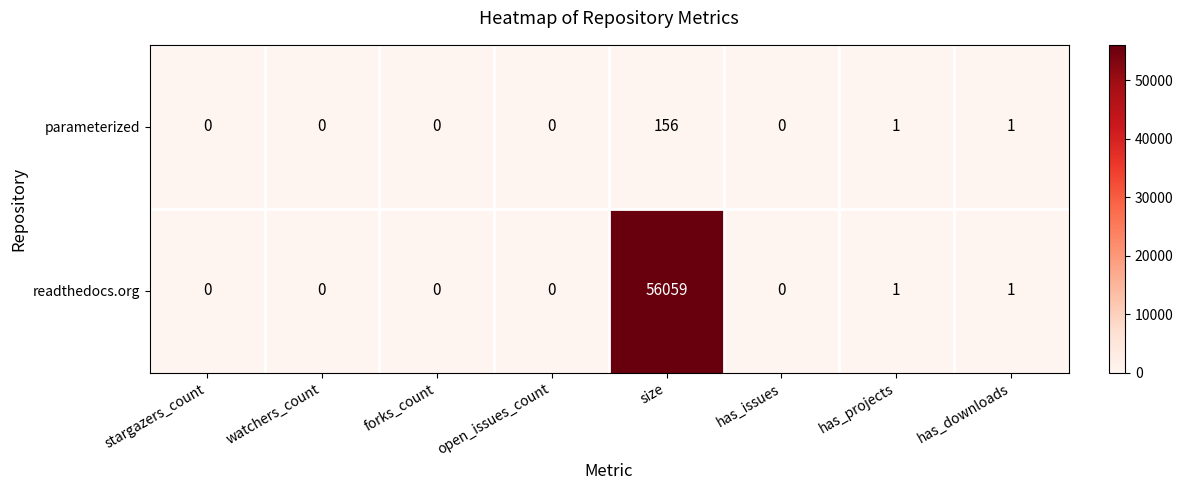

What is the difference between the maximum and minimum values in the readthedocs.org series?

56059